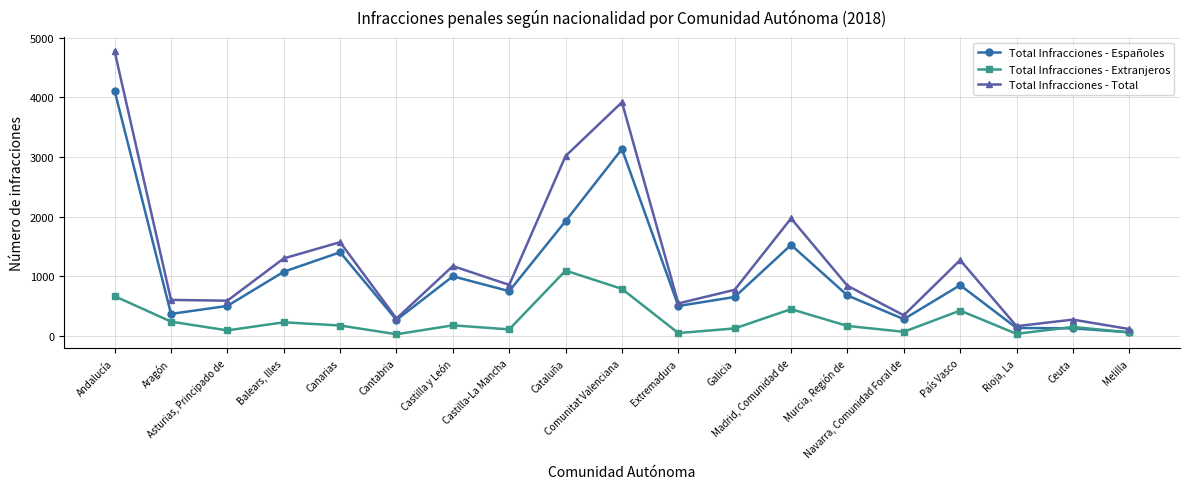

True or false: Total Infracciones - Total and Total Infracciones - Extranjeros cross at least once.

False